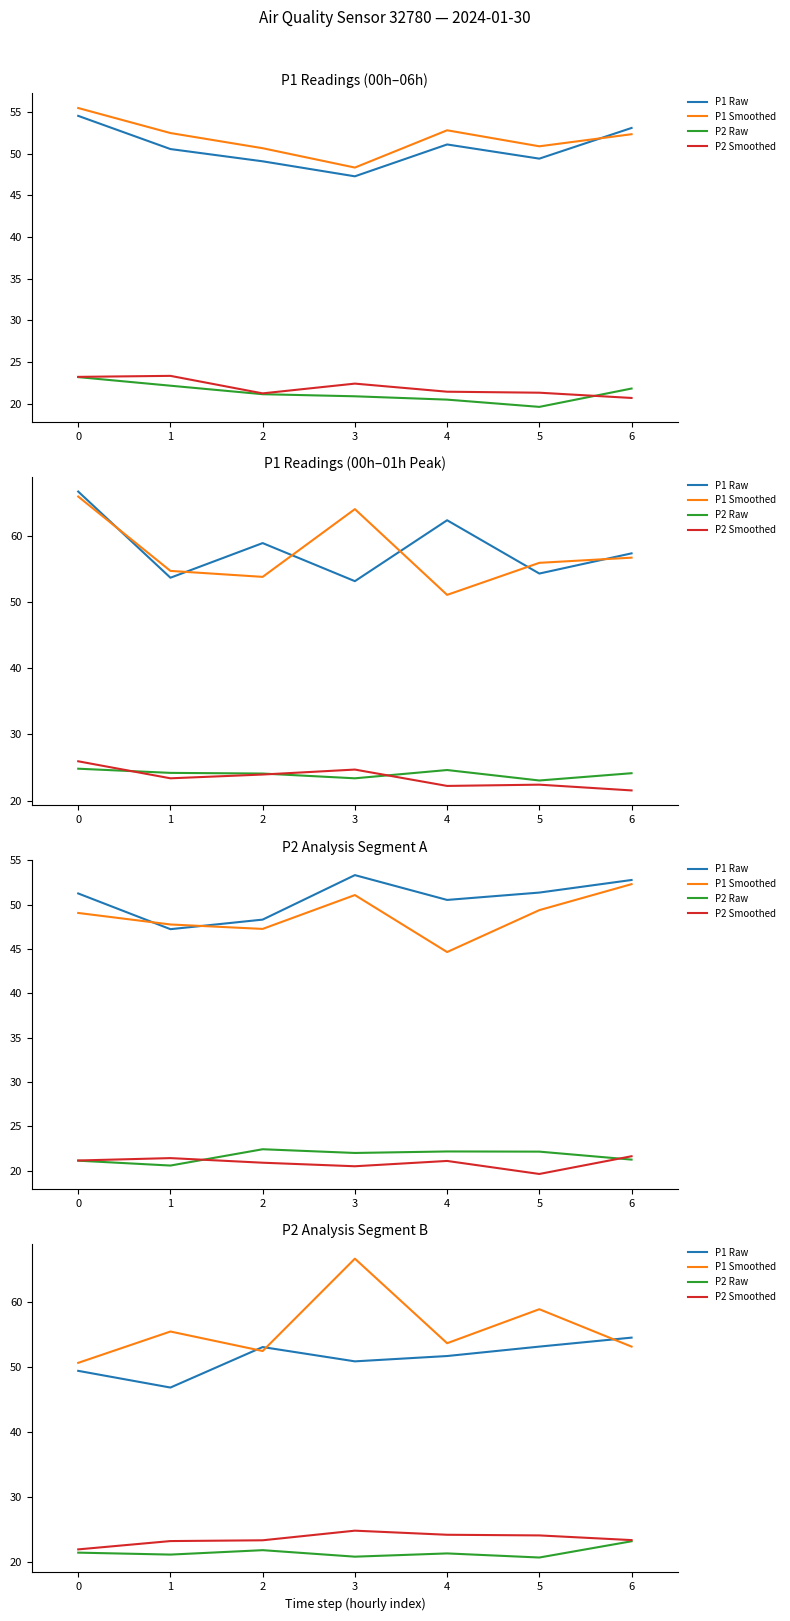

What value does the P1 Smoothed series have at 0?

50.6